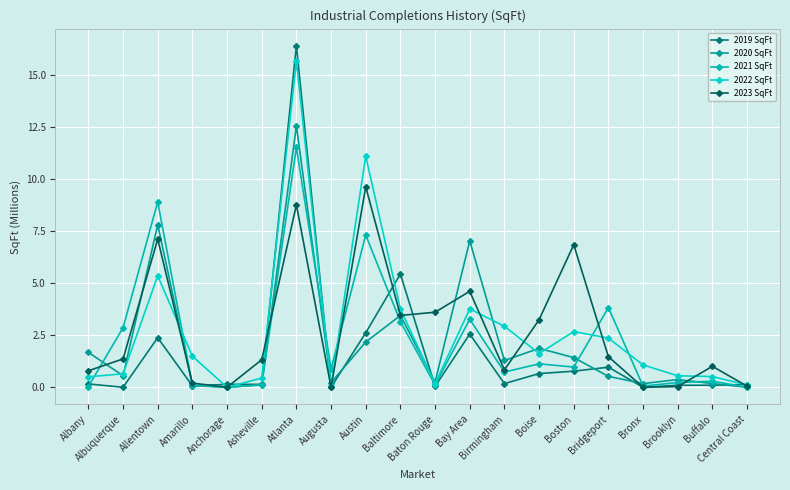

What is the average value of the 2021 SqFt series?

2.3